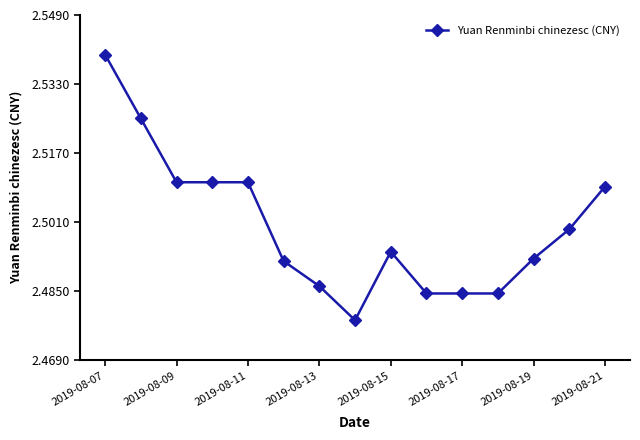

Count the values in the range 2 to 3.

15